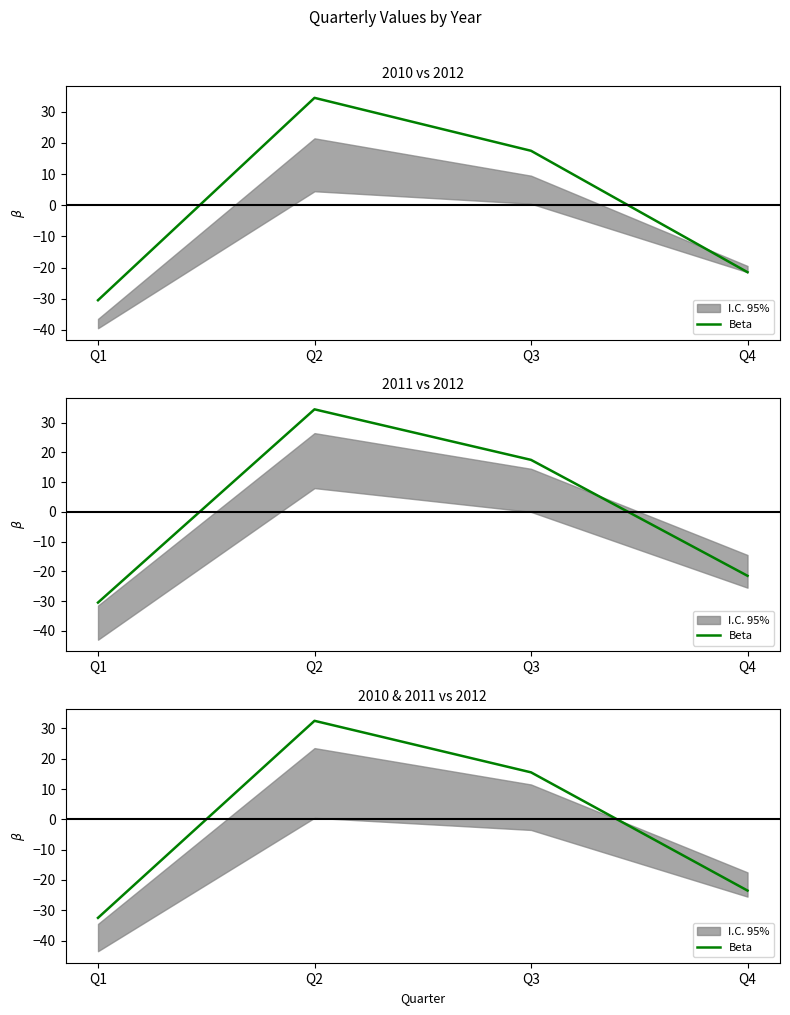

Rank the categories by value from lowest to highest.

Q1, Q4, Q3, Q2